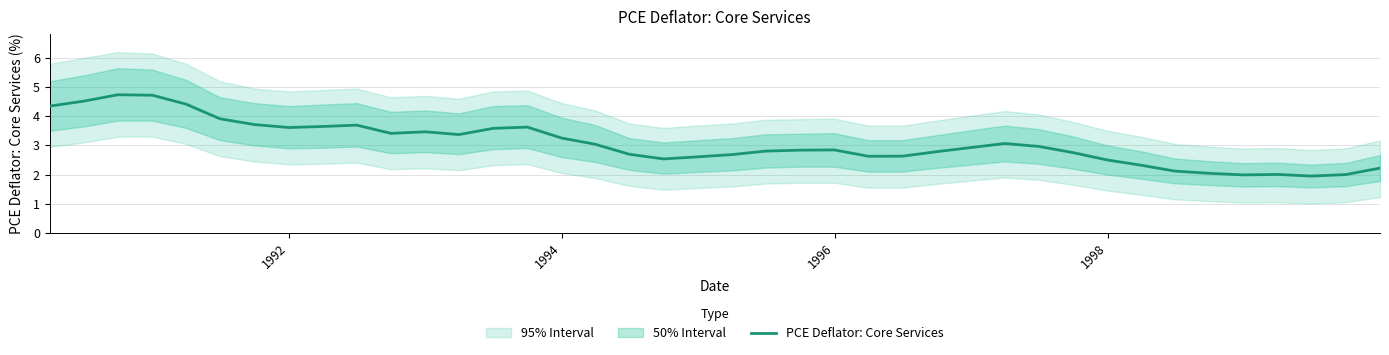

What is the value of the 32nd point from the left?

2.5